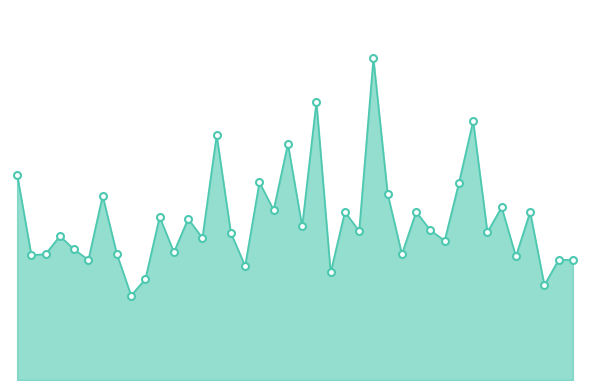

Reading left to right, transcribe all the data shown in this chart.

5.3	3.2	3.3	3.8	3.4	3.1	4.8	3.3	2.2	2.6	4.2	3.3	4.2	3.7	6.4	3.8	3.0	5.2	4.4	6.2	4.0	7.2	2.8	4.4	3.9	8.4	4.8	3.3	4.4	3.9	3.6	5.1	6.8	3.9	4.5	3.2	4.4	2.5	3.1	3.1